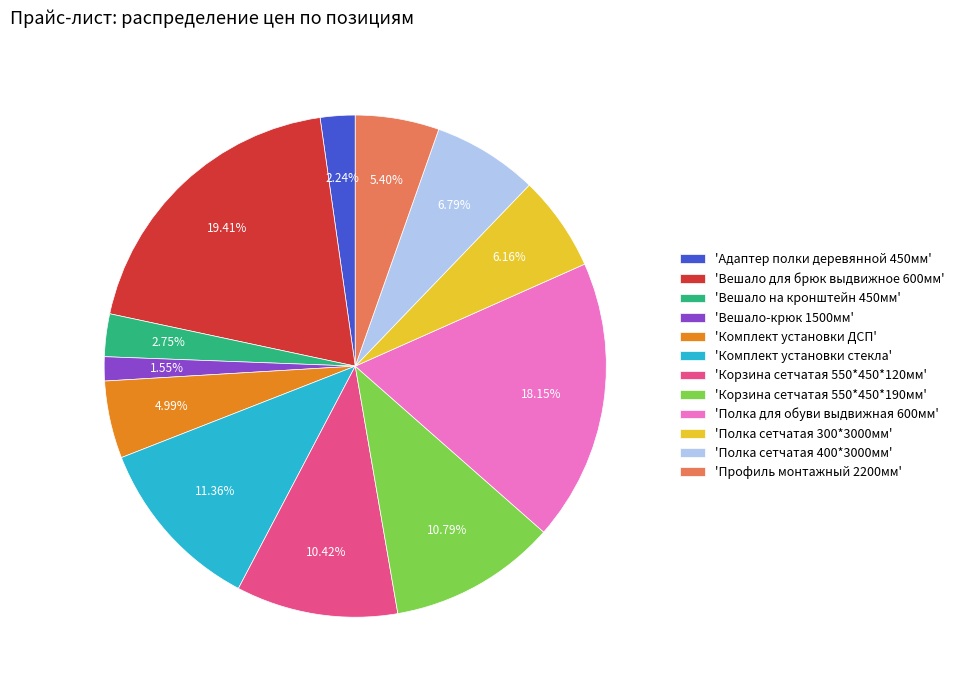

Is there any slice that represents more than half of the pie?

No